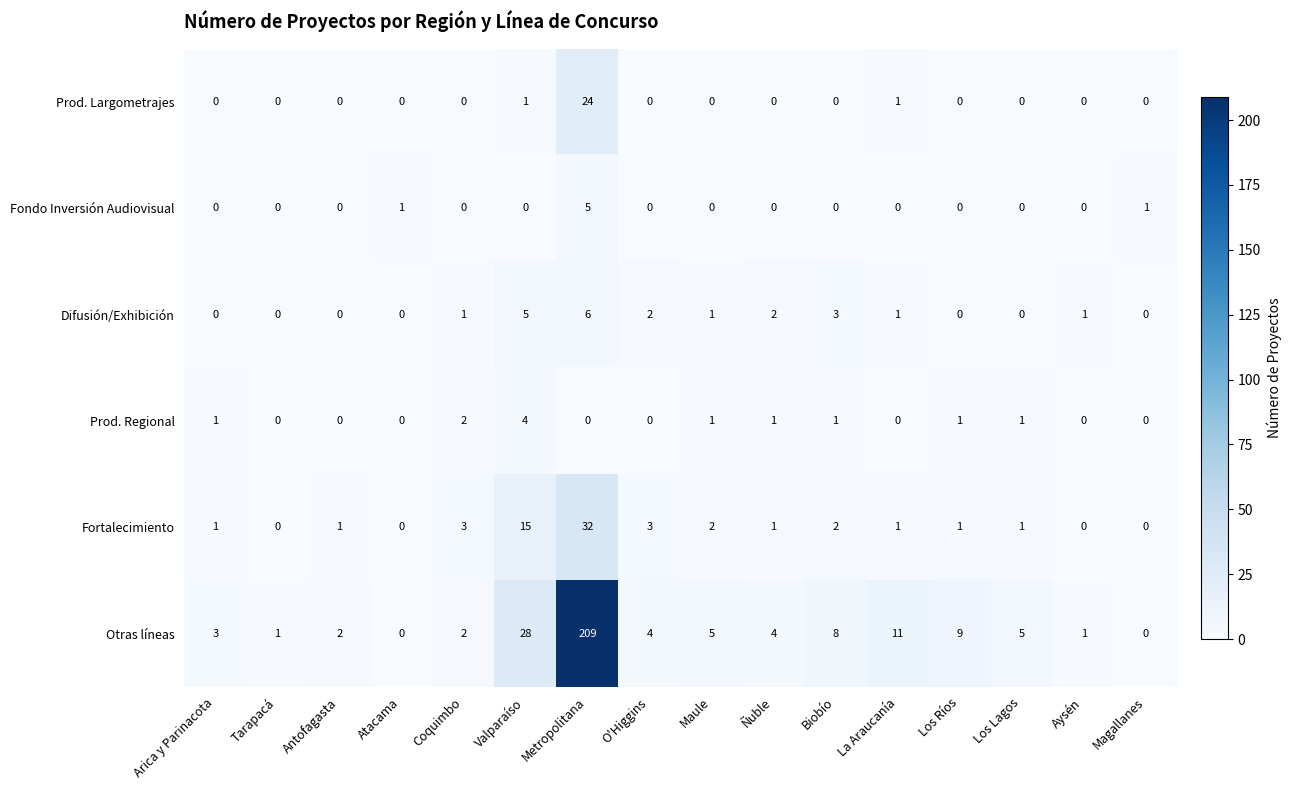

How many distinct data groups are displayed?

6